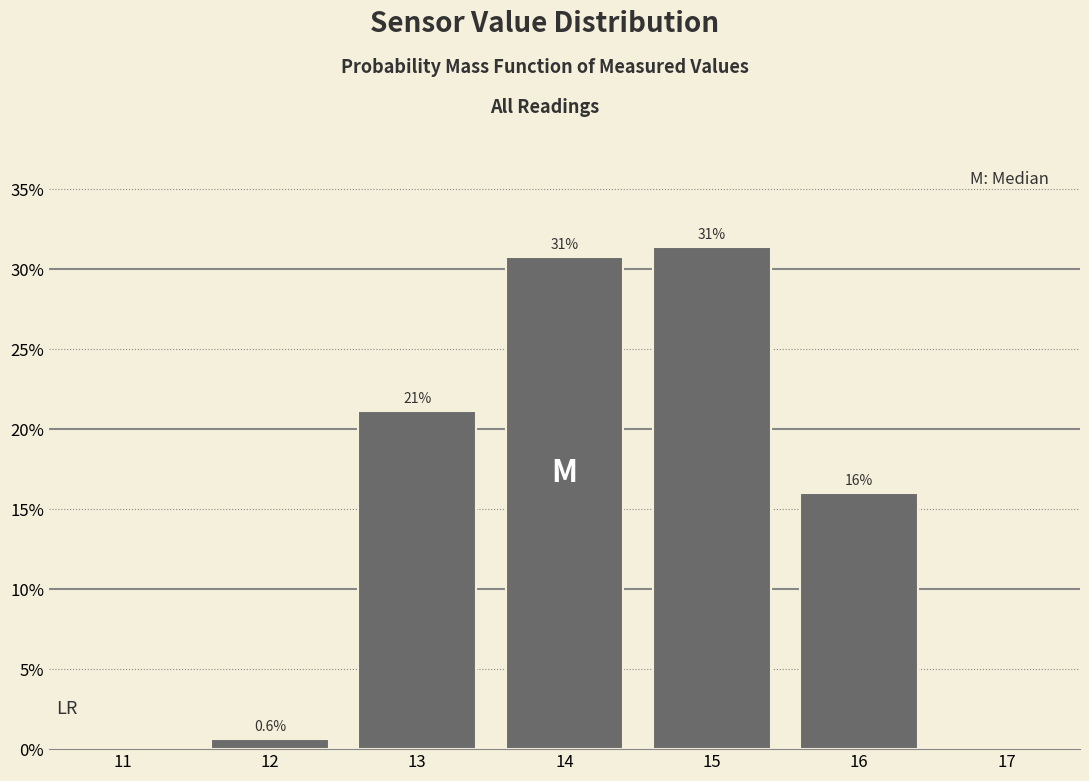

Are the bars horizontal?

No